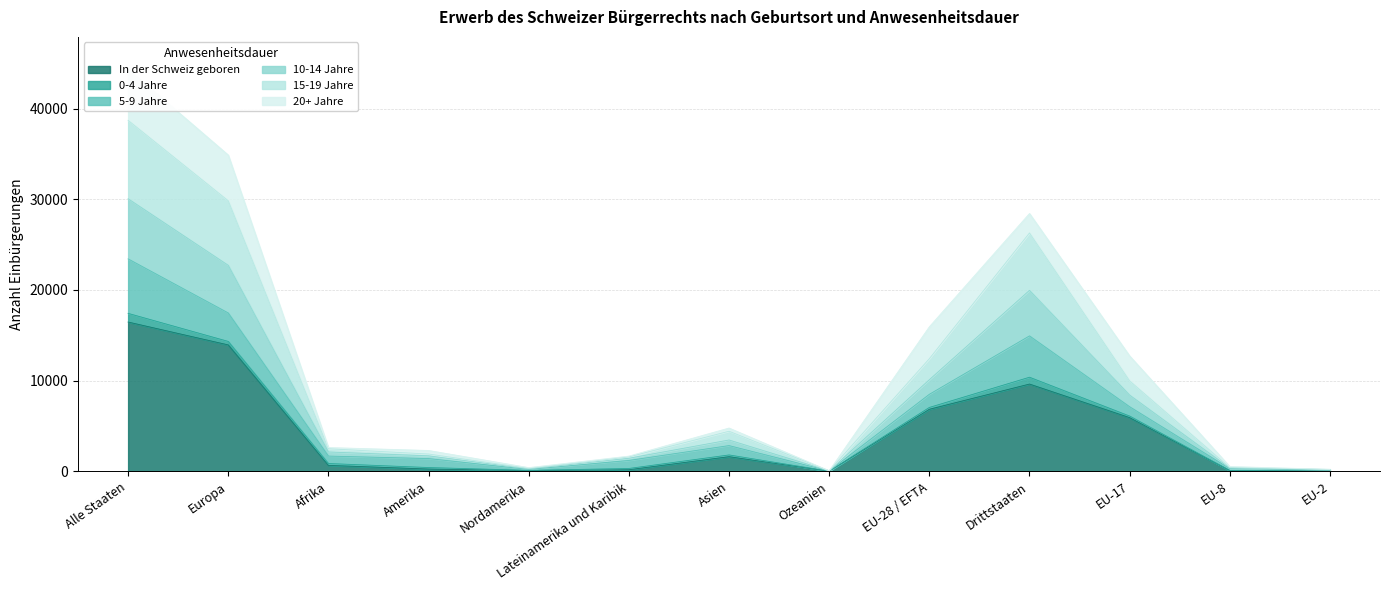

What is the value of the 10-14 Jahre point at the 7th from the left?

4417